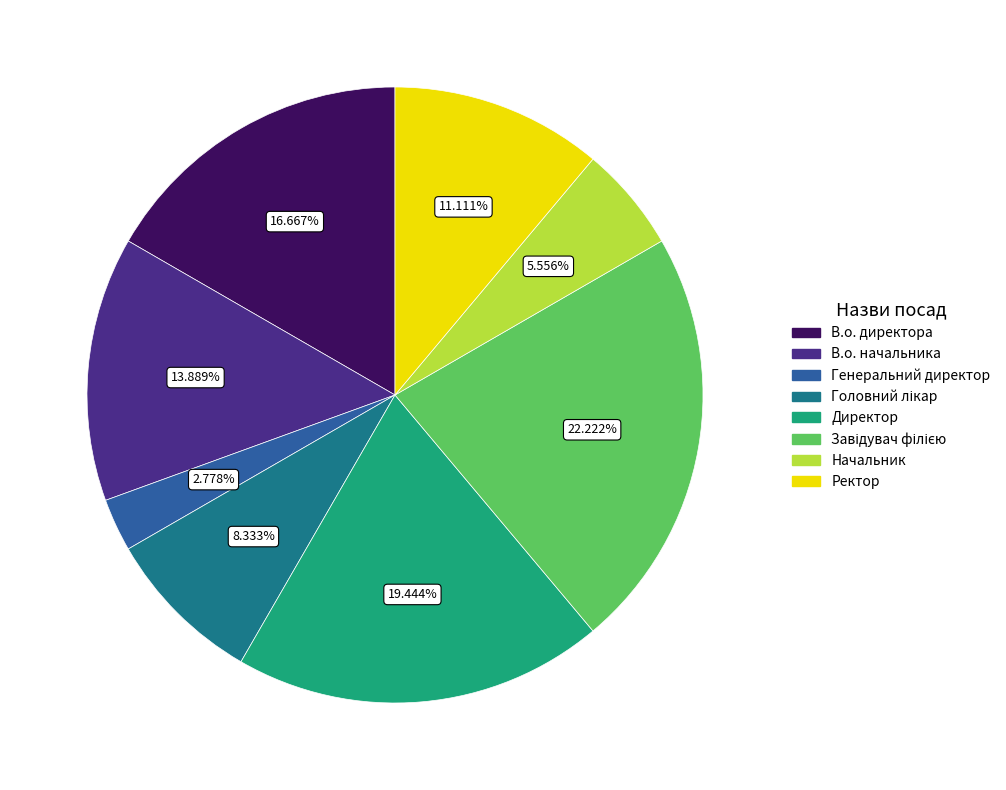

Is there a majority slice in this chart?

No